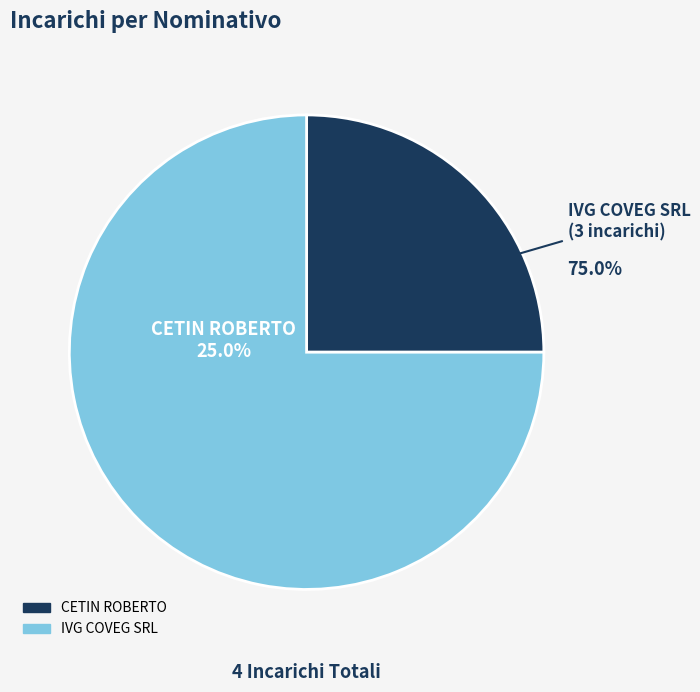

To the nearest percent, what percentage of the pie is IVG COVEG SRL?

75%